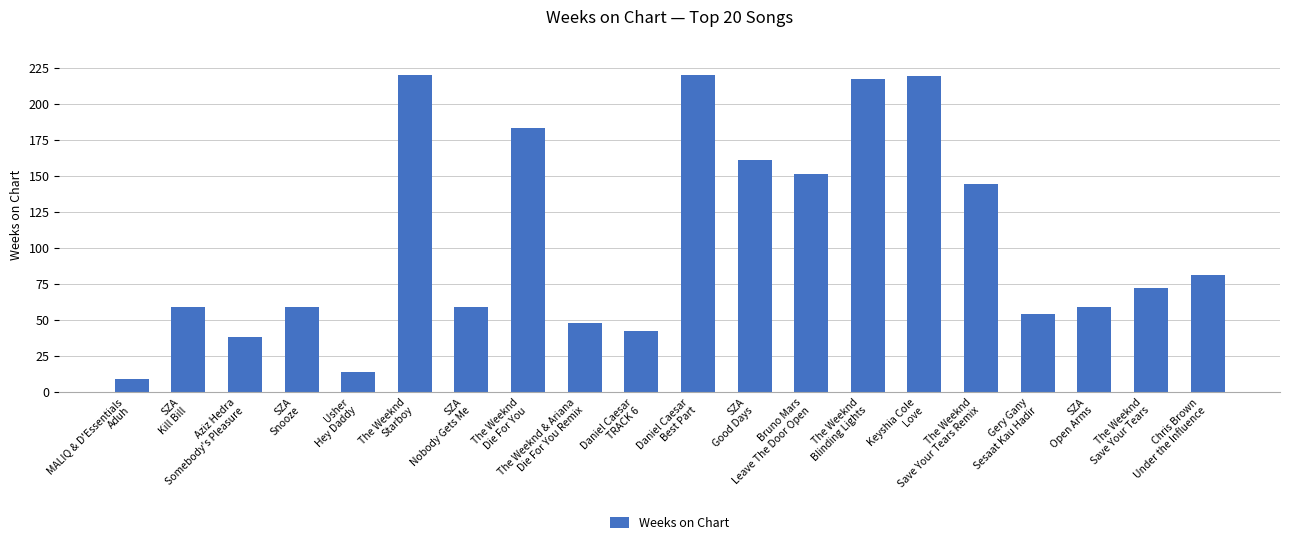

How many data points does each series have?

20